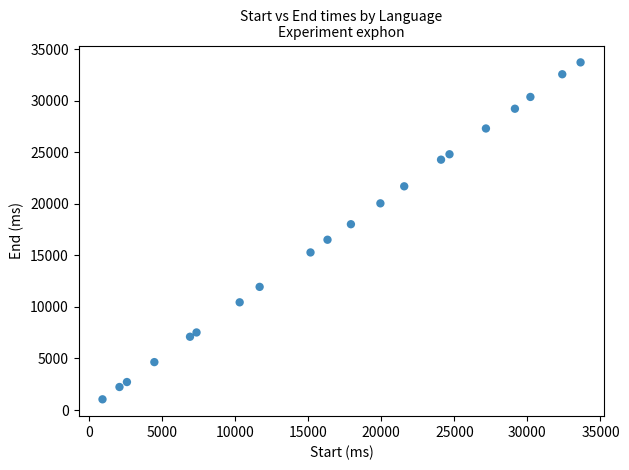

What is the range of X values (max minus min)?

32718